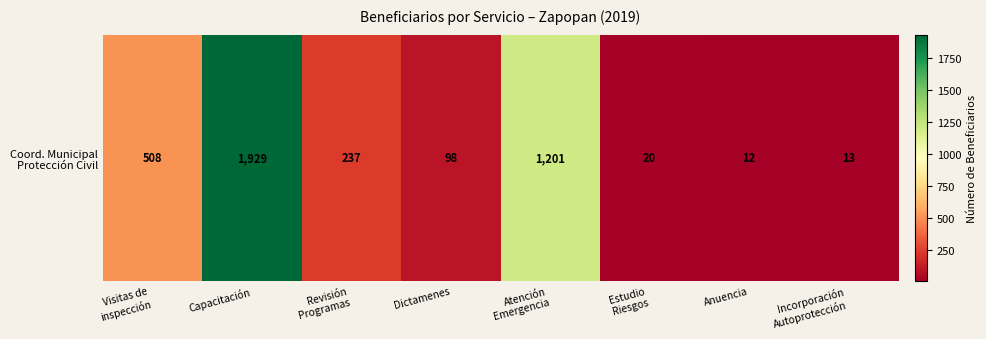

The value at Dictamenes is 168. True or false?

False